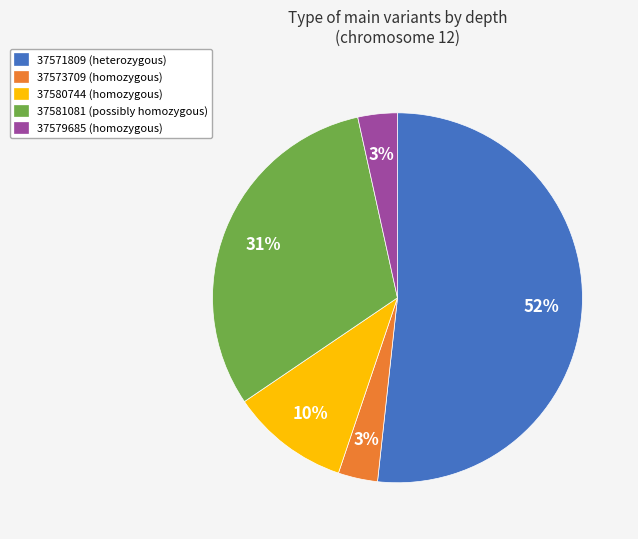

Does 37571809 account for over 50% of the chart?

Yes